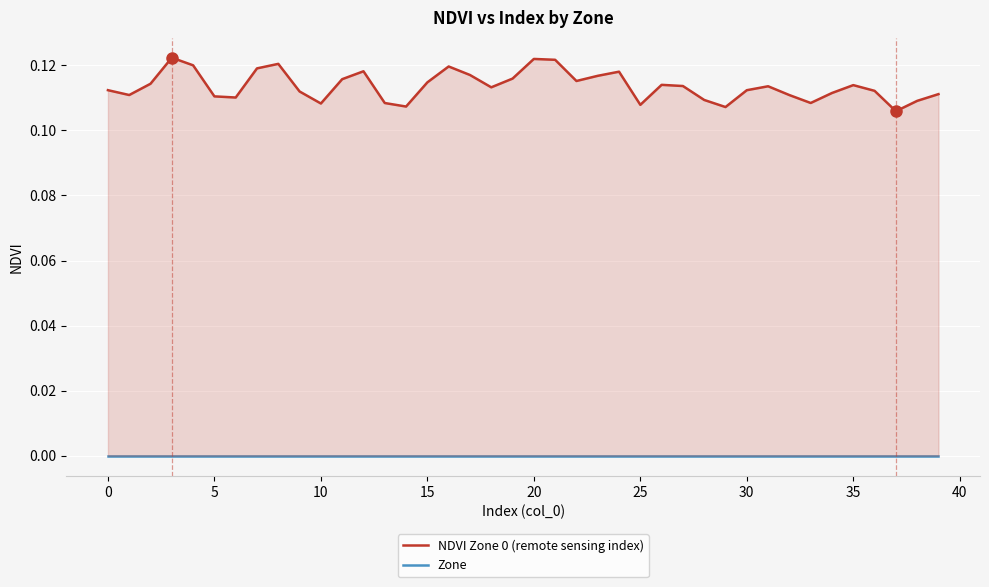

True or false: NDVI Zone 0 (remote sensing index) and Zone cross at least once.

False